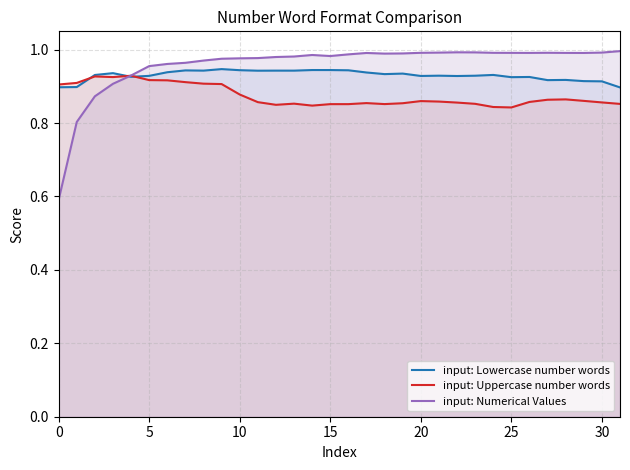

What is the approximate value of input: Numerical Values at 18?

1.0